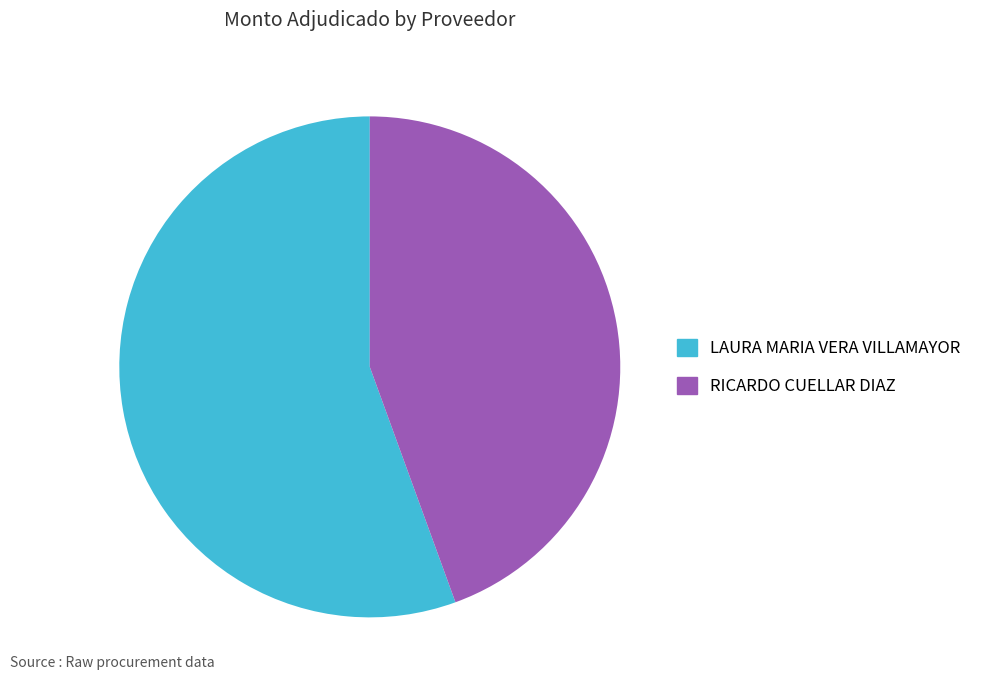

Is there a majority slice in this chart?

Yes